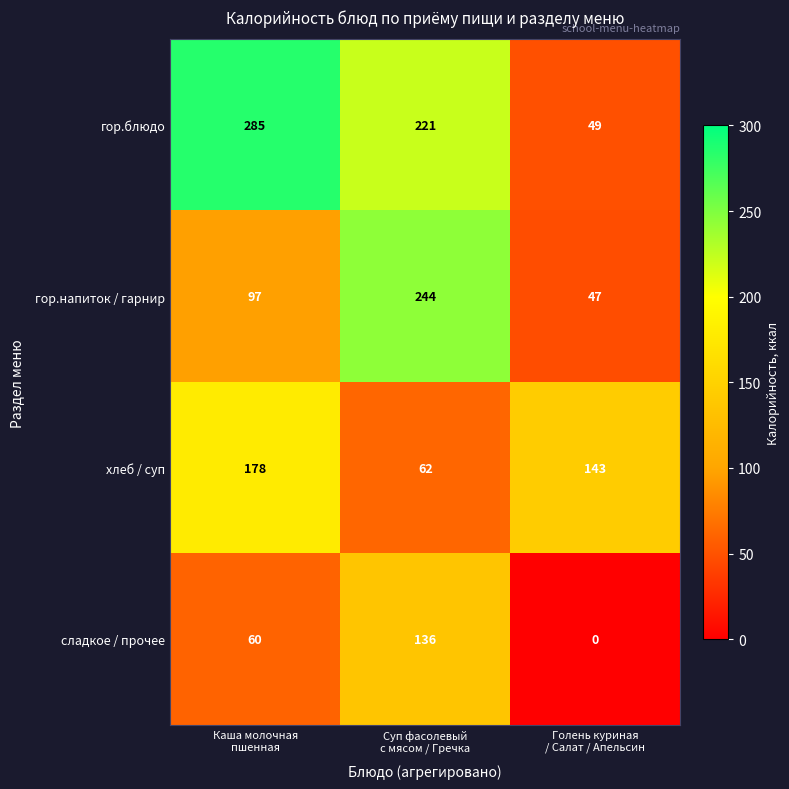

What is the average value of the гор.блюдо series?

185